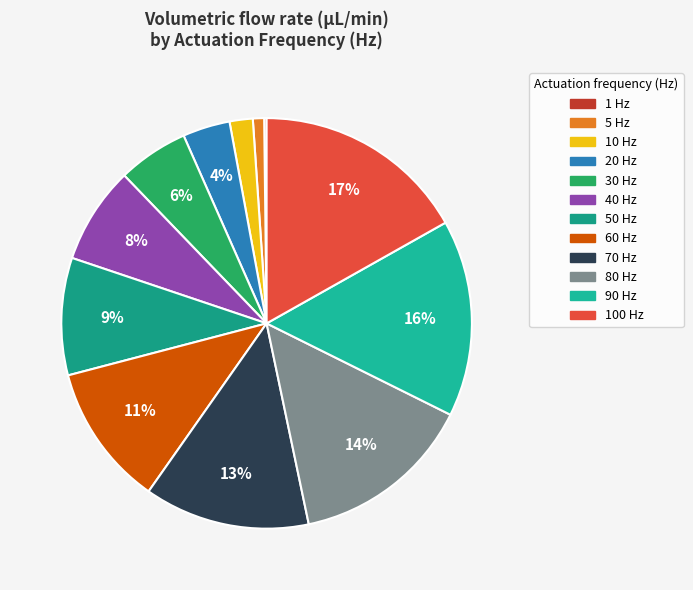

Which category has the smallest portion of the pie?

1